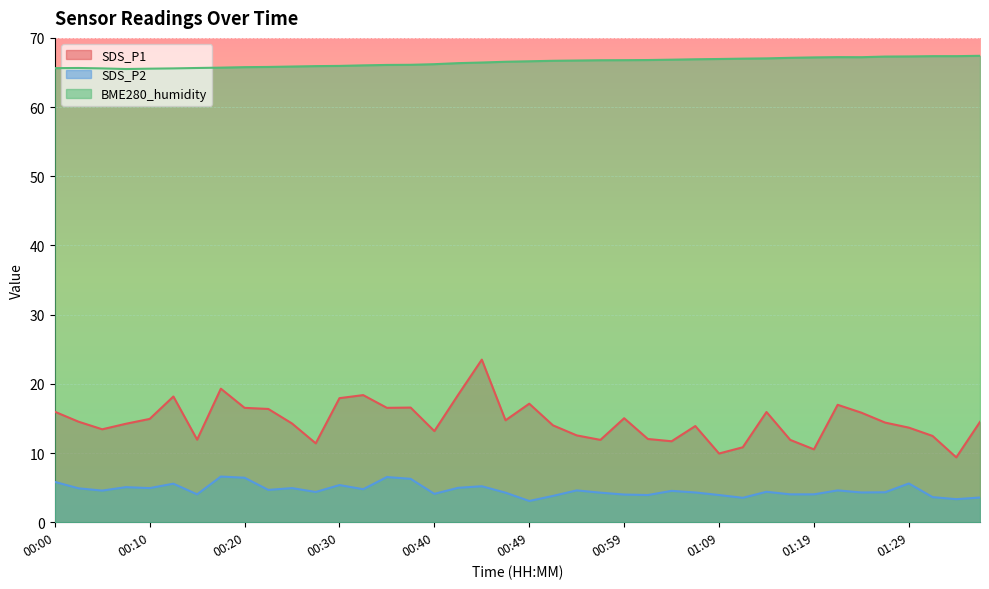

Between 00:40 and 00:59, which is larger?

00:59